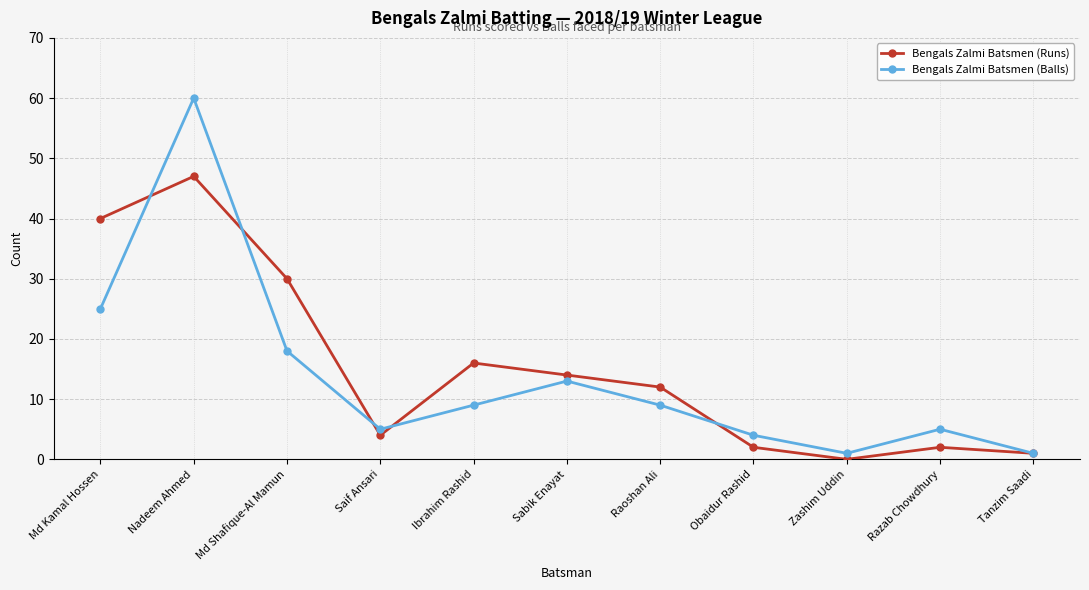

Reading right to left, list all the values displayed in this chart.

Bengals Zalmi Batsmen (Runs): 1	2	0	2	12	14	16	4	30	47	40
Bengals Zalmi Batsmen (Balls): 1	5	1	4	9	13	9	5	18	60	25